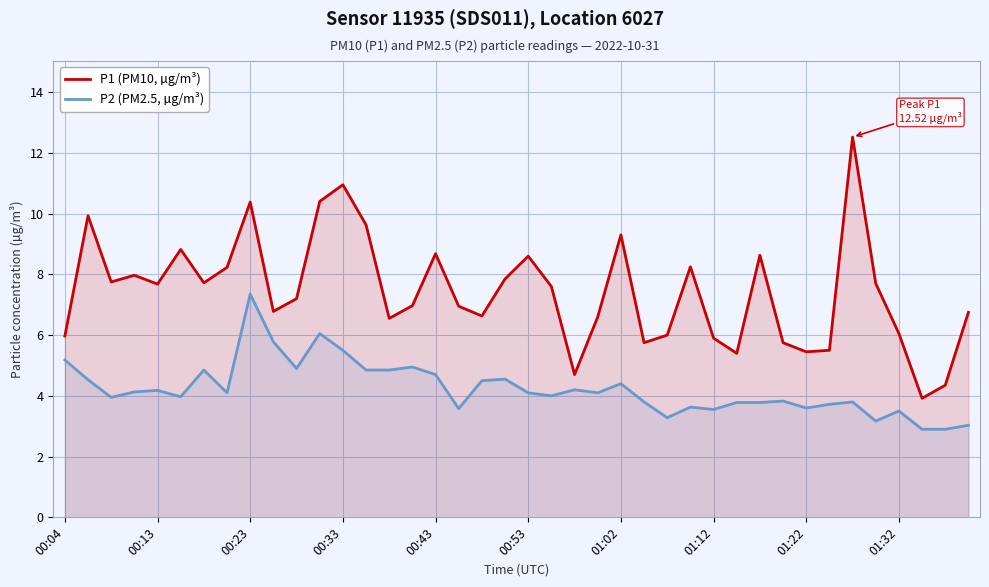

Which category has the lowest value in the P2 (PM2.5, µg/m³) series?

37